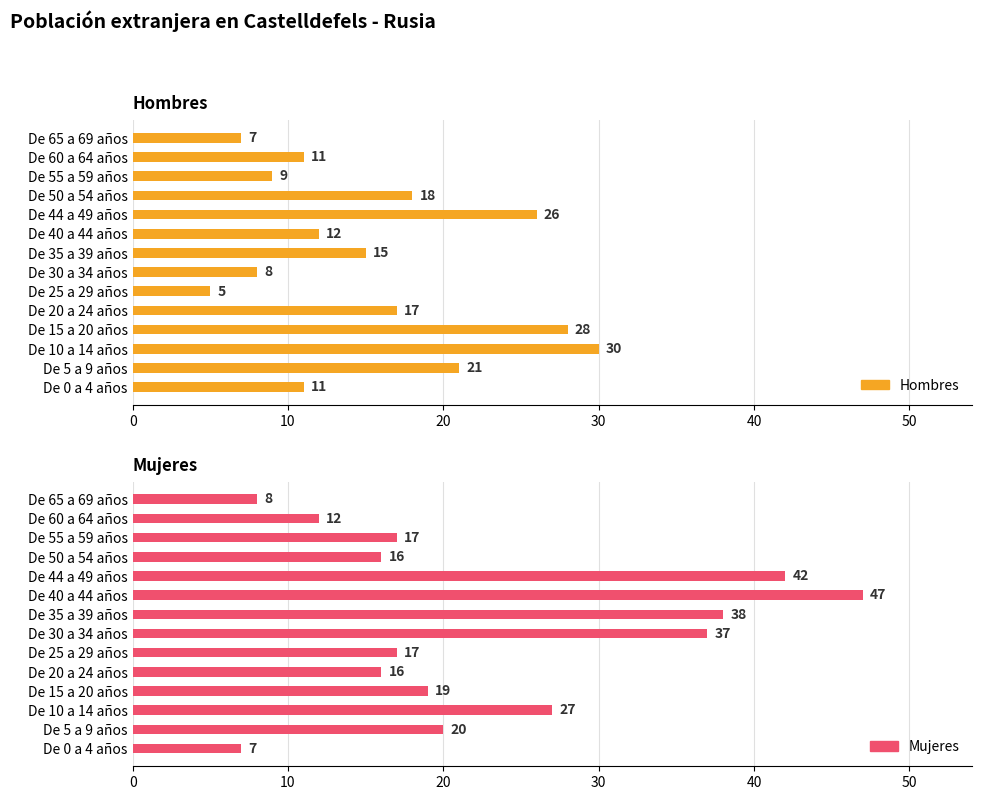

What is the difference between the maximum and minimum values in the Mujeres series?

40